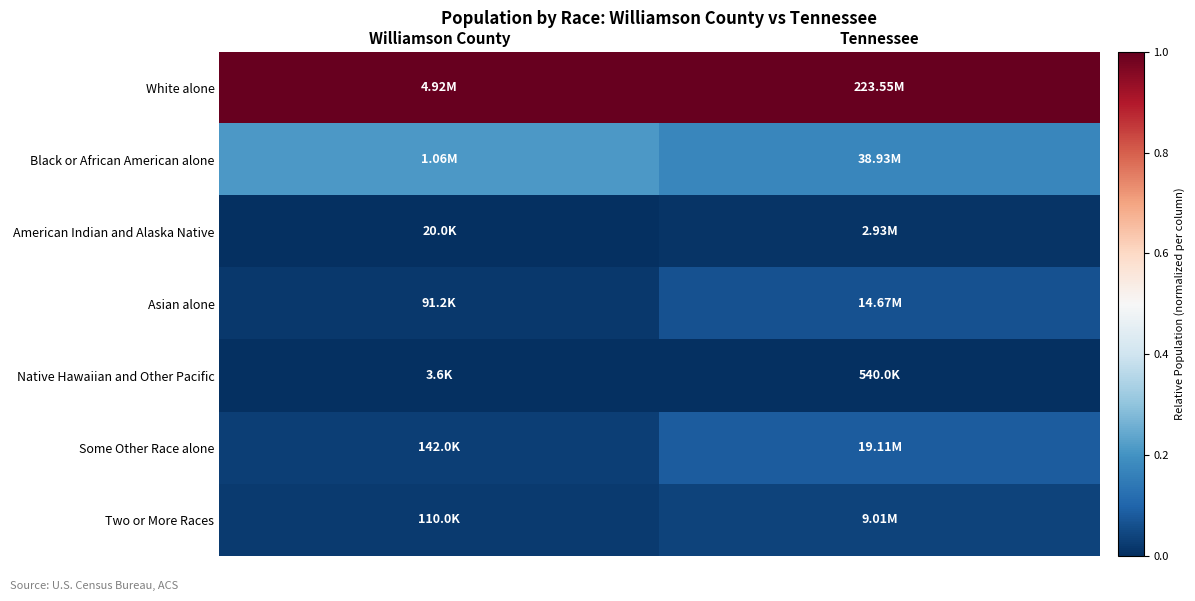

Reading right to left, list all the values displayed in this chart.

White alone: Tennessee=1.0	Williamson County=1.0
Black or African American alone: Tennessee=0.2	Williamson County=0.2
American Indian and Alaska Native: Tennessee=0.0	Williamson County=0.0
Asian alone: Tennessee=0.1	Williamson County=0.0
Native Hawaiian and Other Pacific: Tennessee=0.0	Williamson County=0.0
Some Other Race alone: Tennessee=0.1	Williamson County=0.0
Two or More Races: Tennessee=0.0	Williamson County=0.0